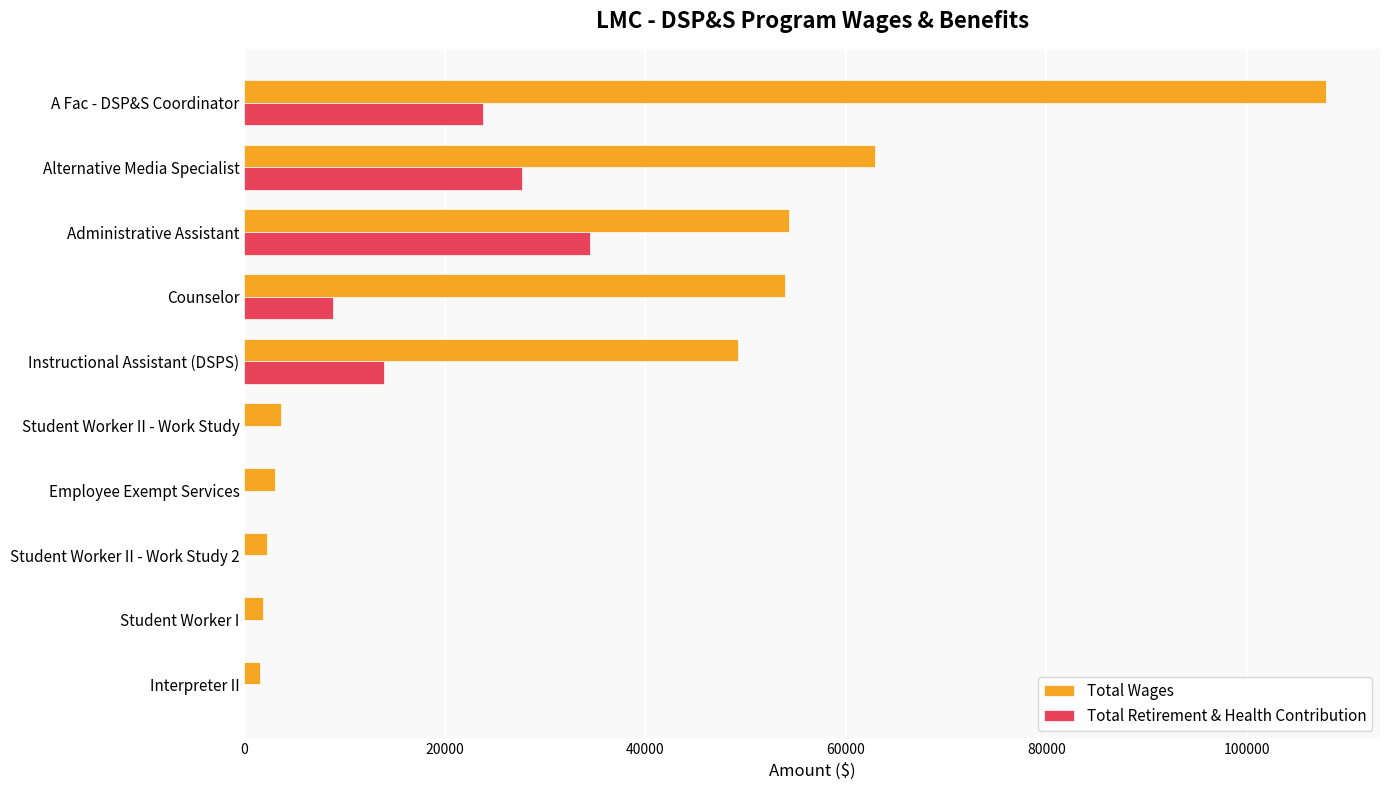

What is the highest value of the Total Wages series?

107896